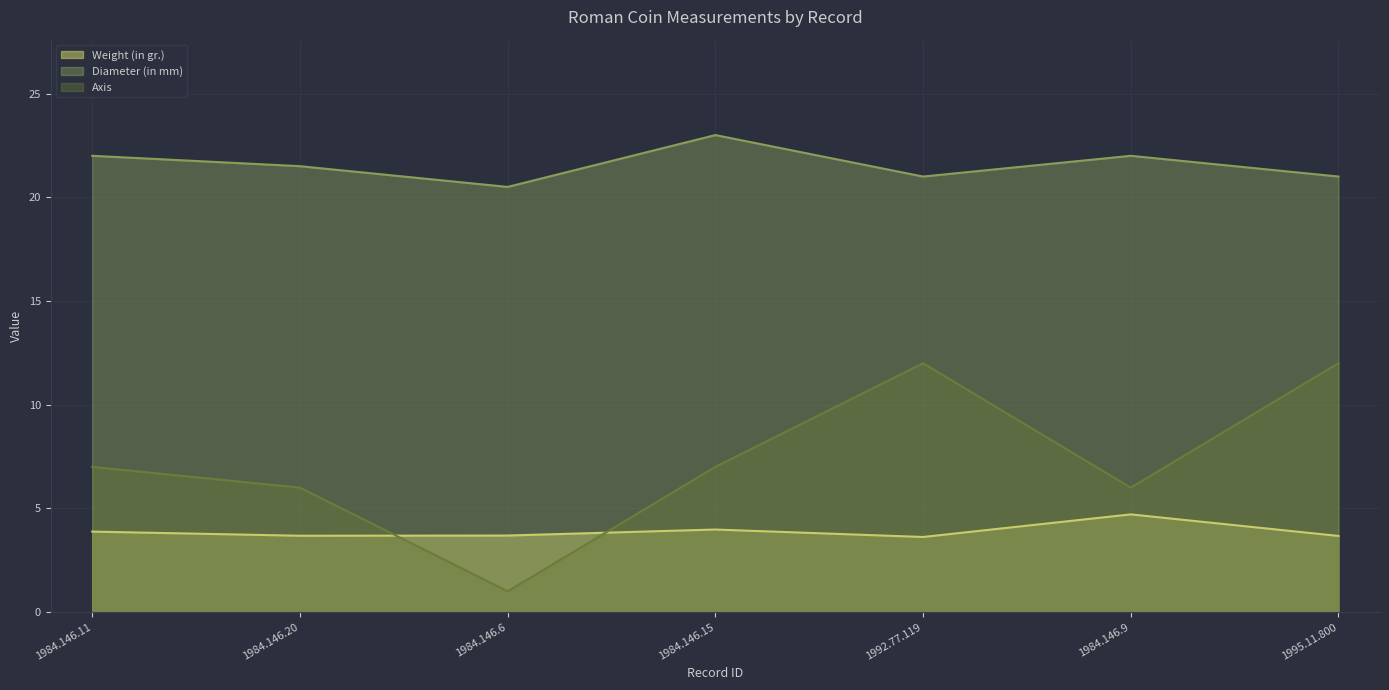

True or false: Axis has a value of 19.0 at 1992.77.119.

False